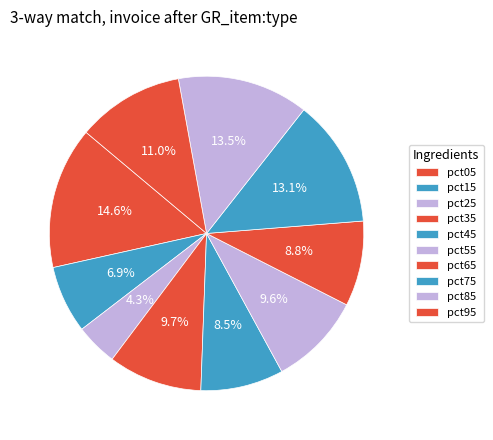

To the nearest percent, what percentage of the pie is pct65?

9%